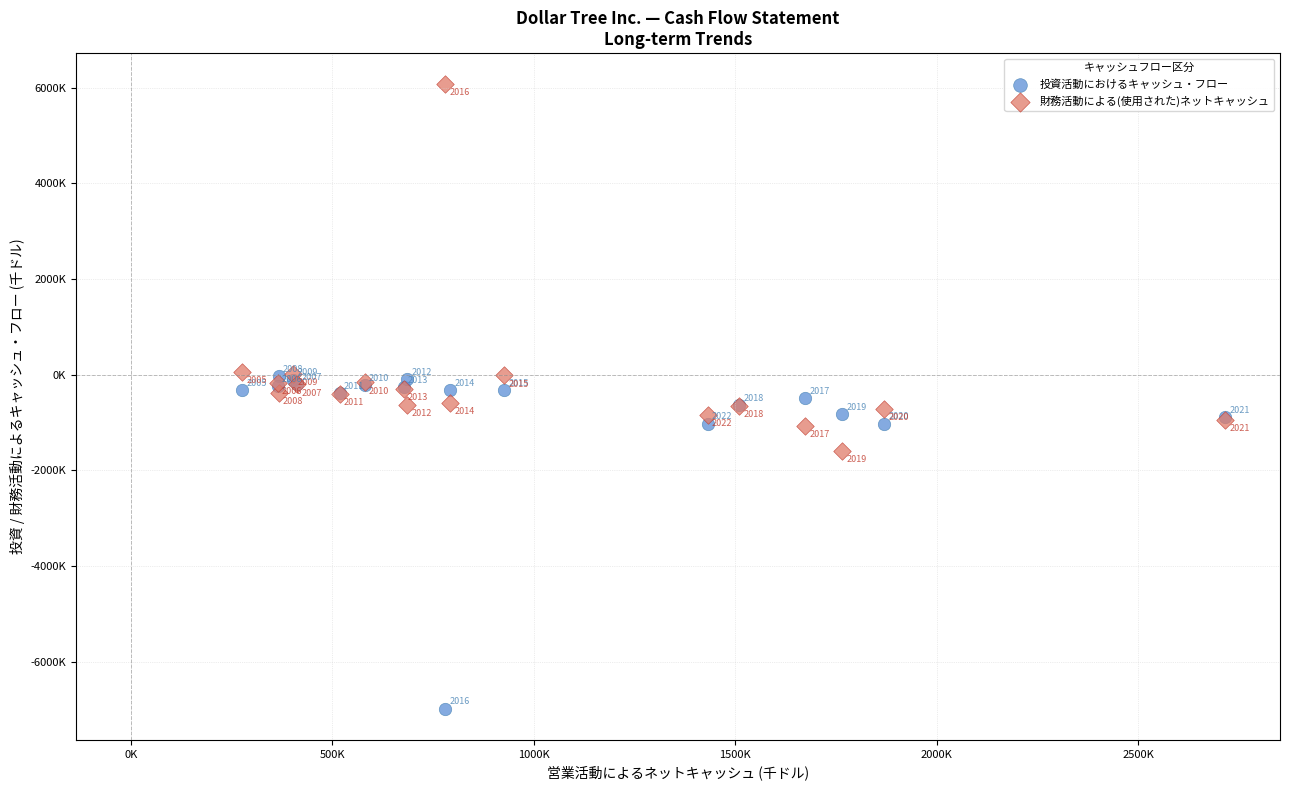

Which series reaches the minimum Y coordinate?

投資活動におけるキャッシュ・フロー